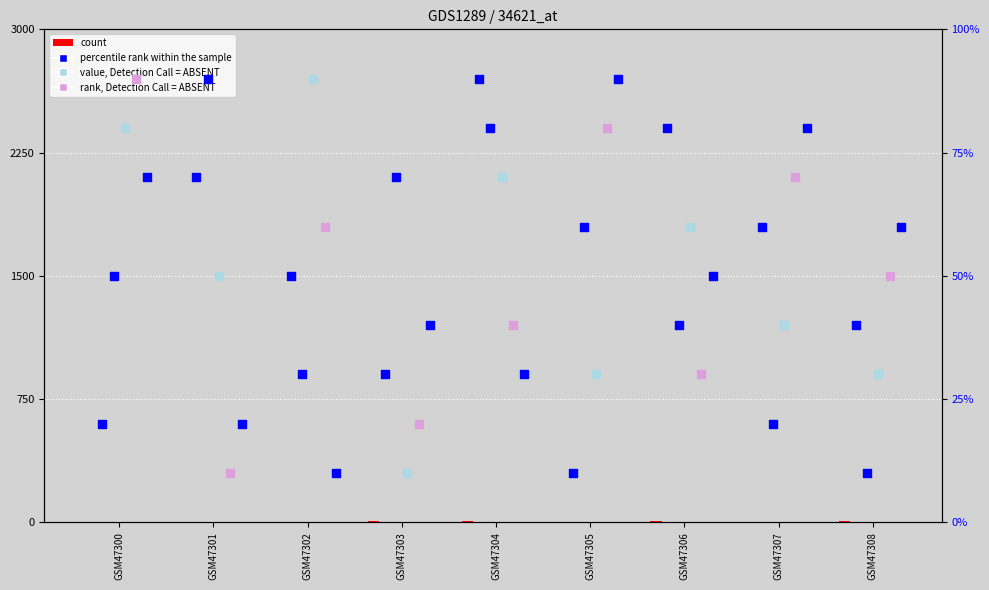

Which series reaches the maximum Y coordinate?

col_2